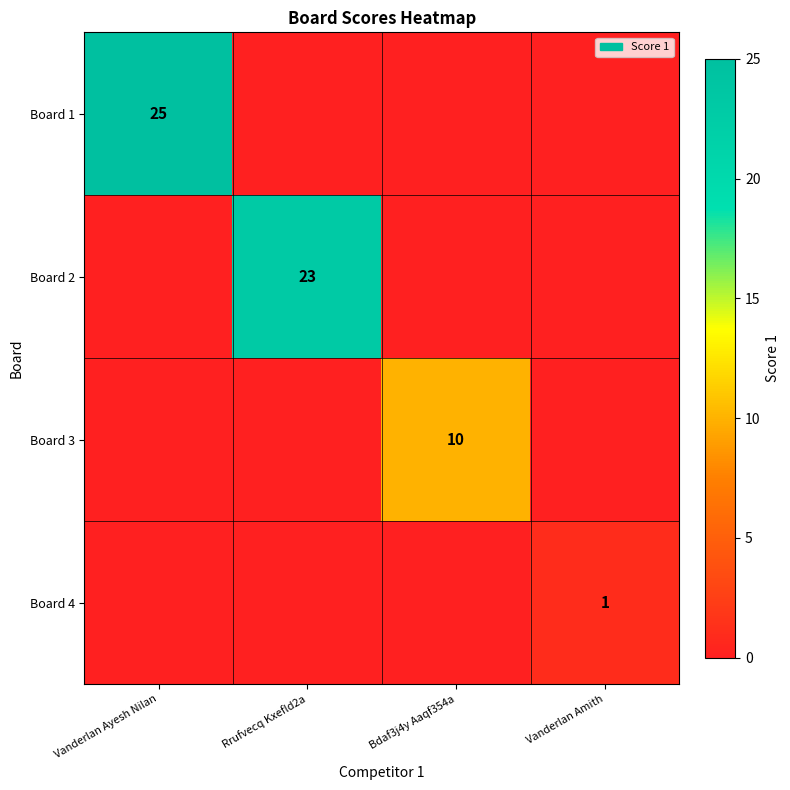

The Board 4 series shows 2 at Vanderlan Amith. True or false?

False